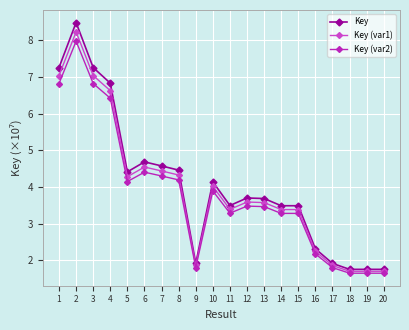

What is the highest value of the Key (var2) series?

8.0